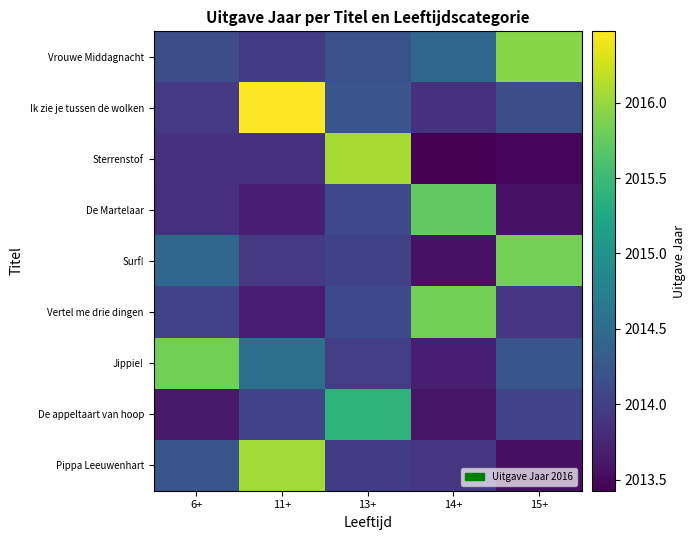

At which category is the sum across all series the highest?

11+